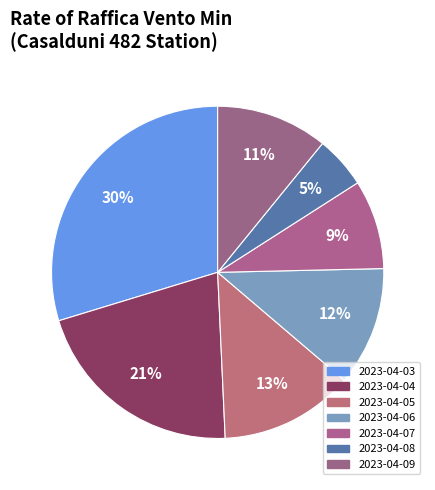

Is there a majority slice in this chart?

No